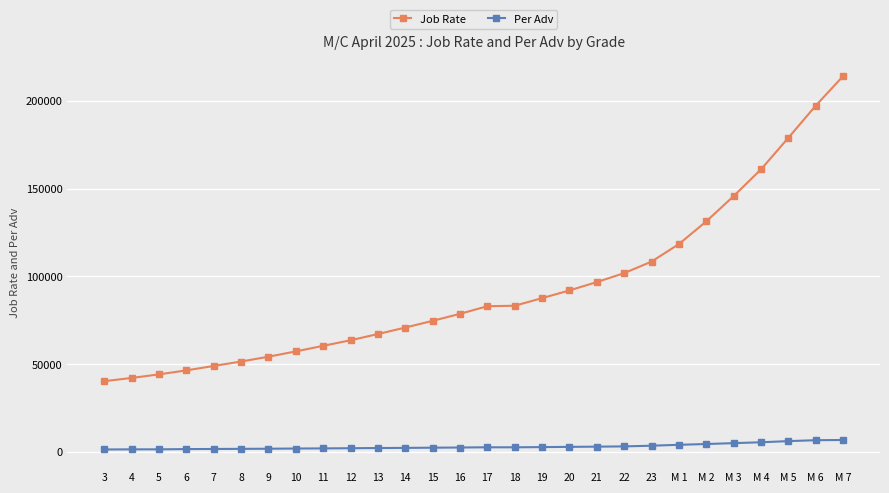

Between 14 and M 4, which series saw the biggest shift?

Job Rate